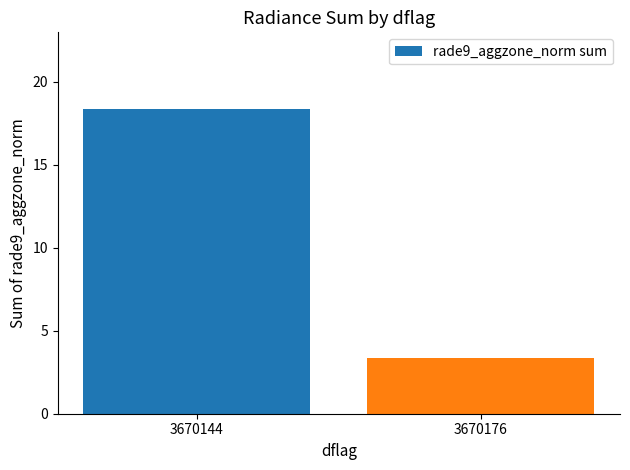

The chart shows a value of 18.4 at 3670144. True or false?

True